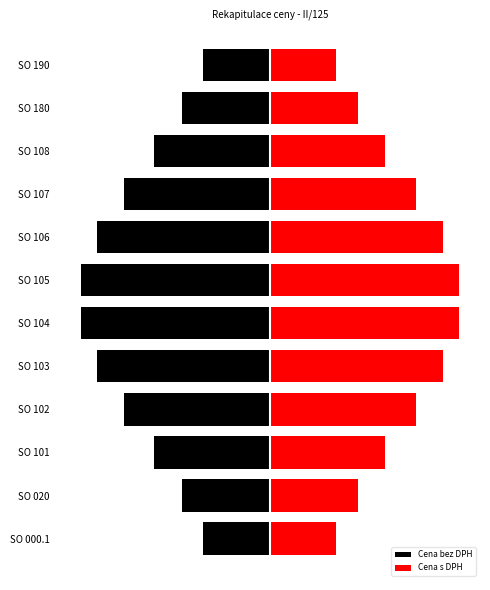

Rank the series by their maximum value, from highest to lowest.

Cena s DPH, Cena bez DPH